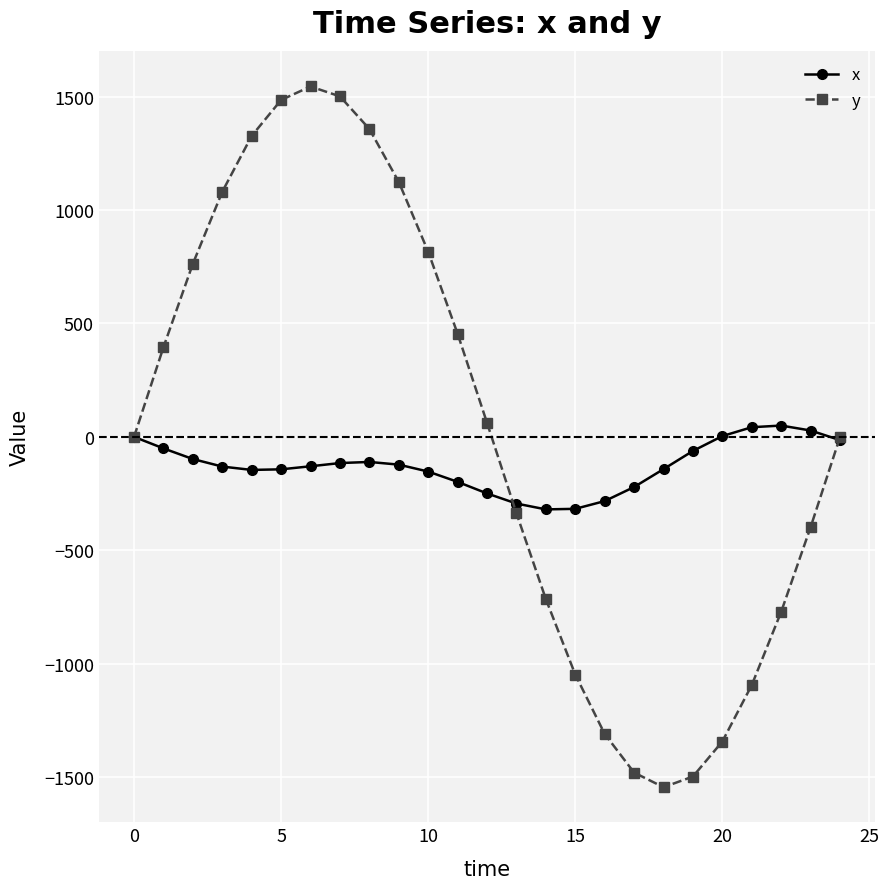

What is the value of the x point at the 16th from the left?

-317.3